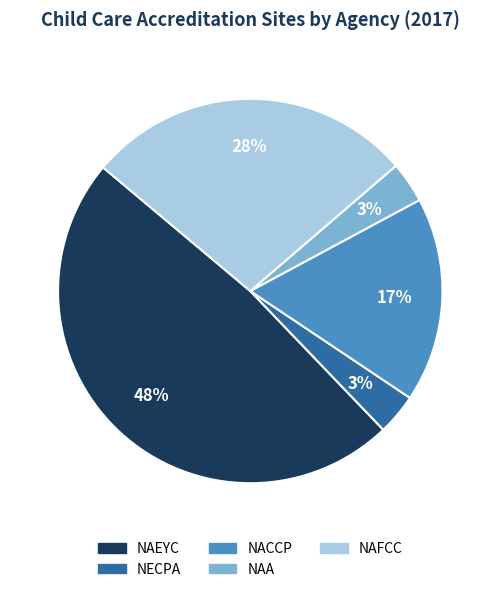

What percentage is the NECPA slice, to the nearest percent?

3%